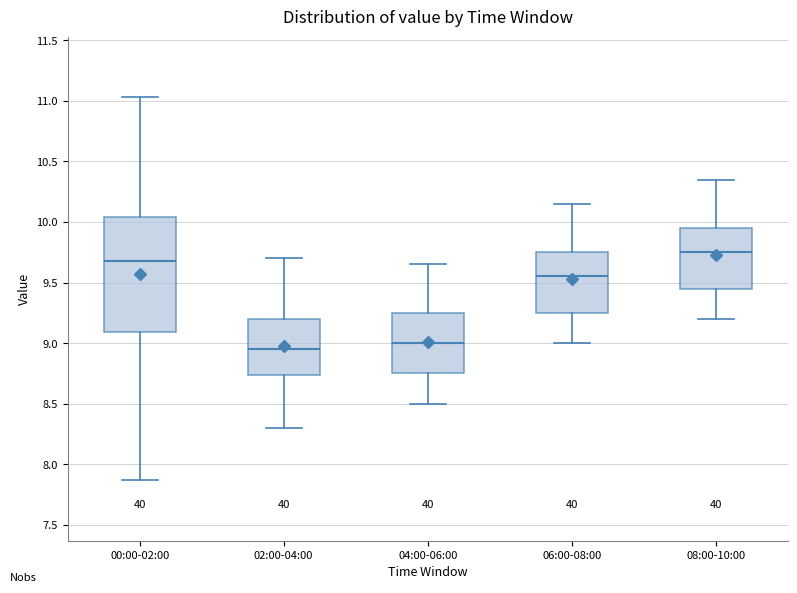

Which box's median line is the highest?

08:00-10:00